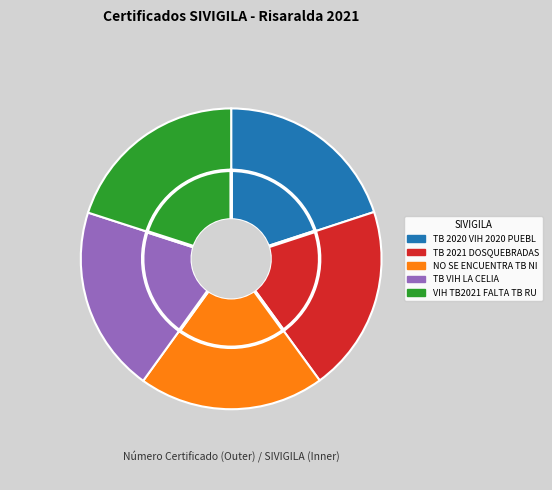

Do 724154316 and 724152169 together represent more than half of the pie?

No